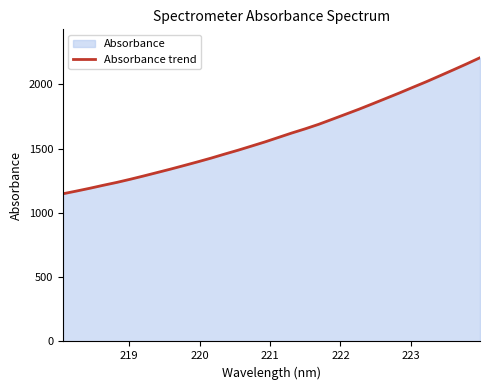

What is the difference between the maximum and minimum values?

1059.0